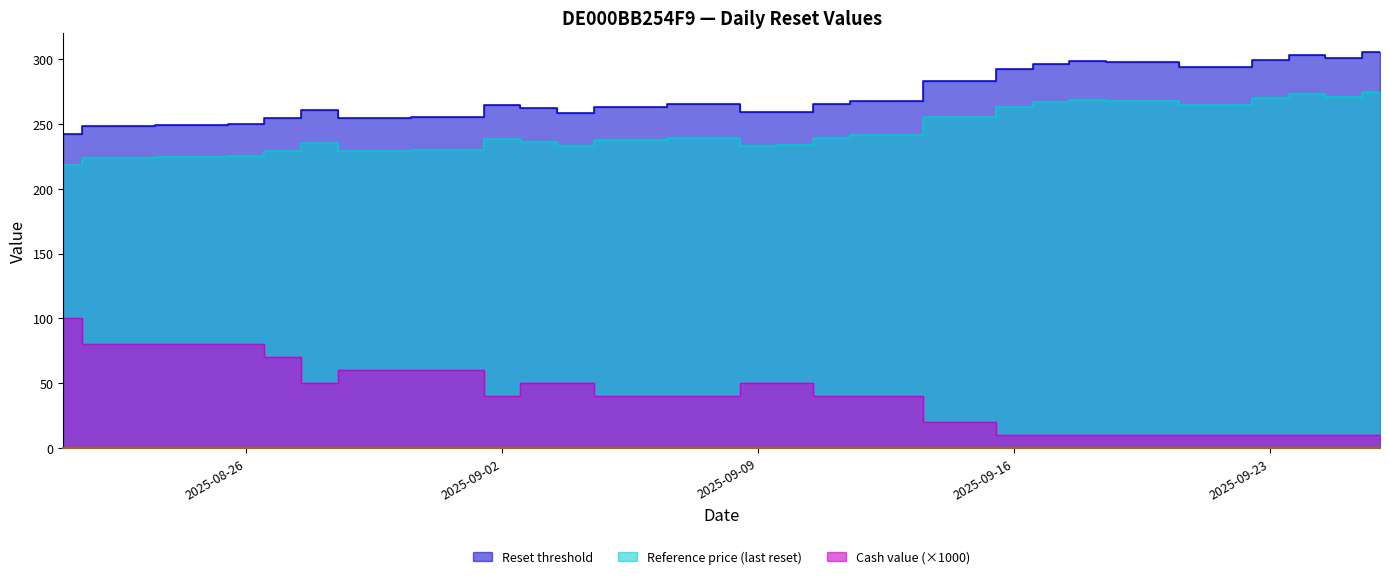

Which series has the largest range (max minus min)?

Cash value